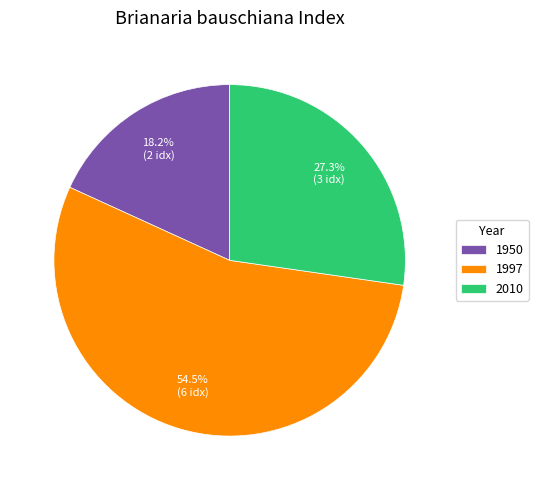

What percentage is NOT represented by 1950?

81.8%